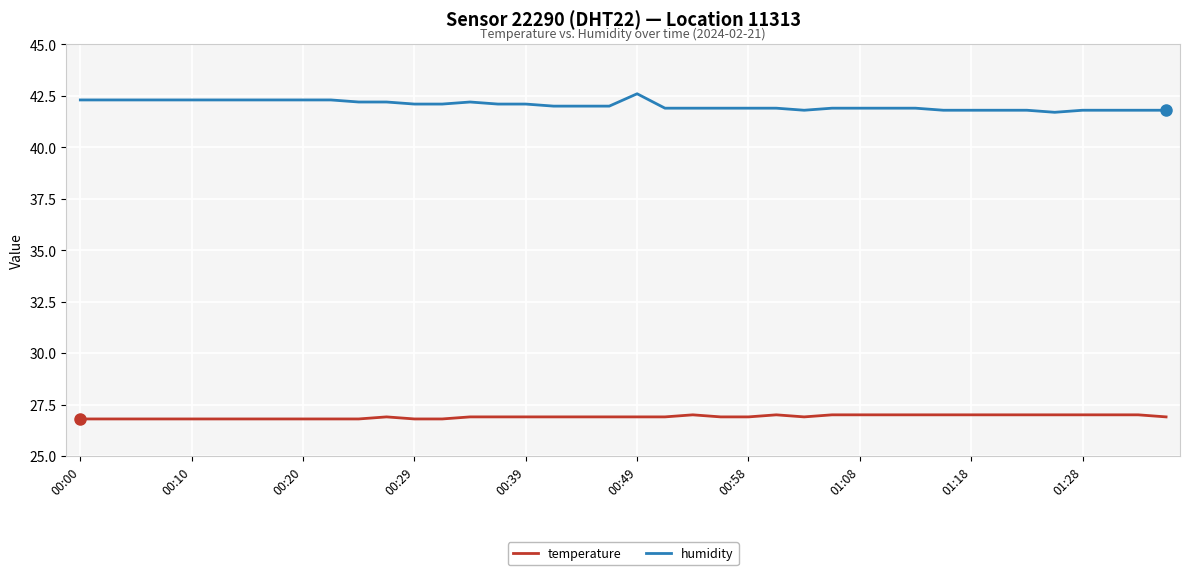

What is the maximum value shown in the chart?

42.6